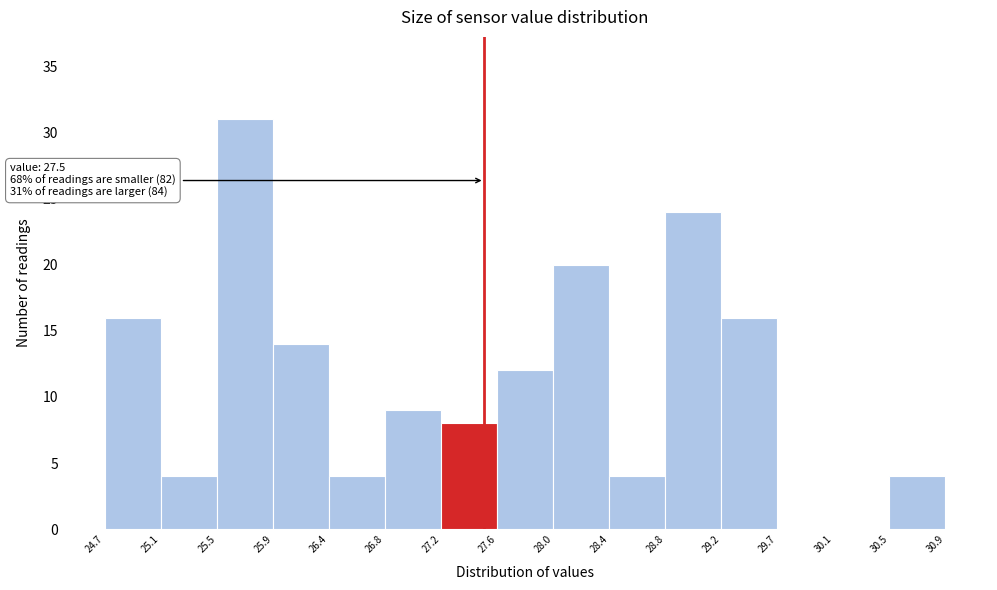

Over which range of the x-axis is the bar tallest?

25.5 to 25.9